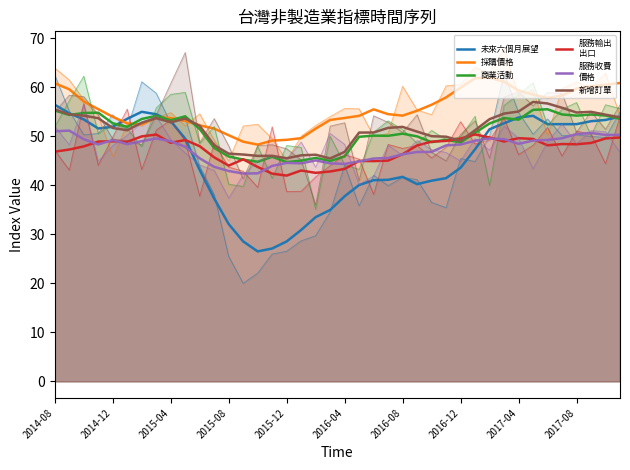

What position from the left is 11?

12